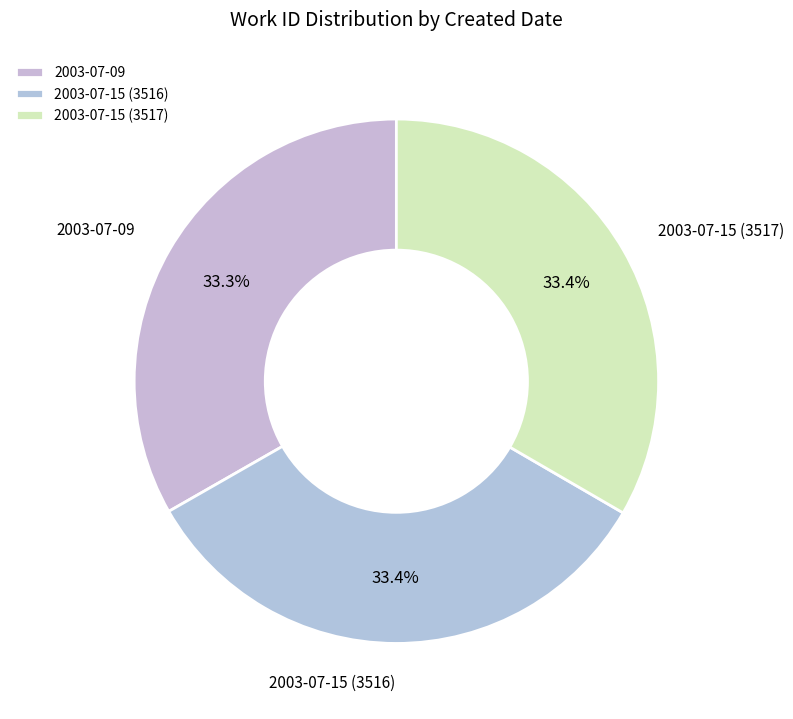

Is it true that 2003-07-15 (3516) is 33% of the pie?

True